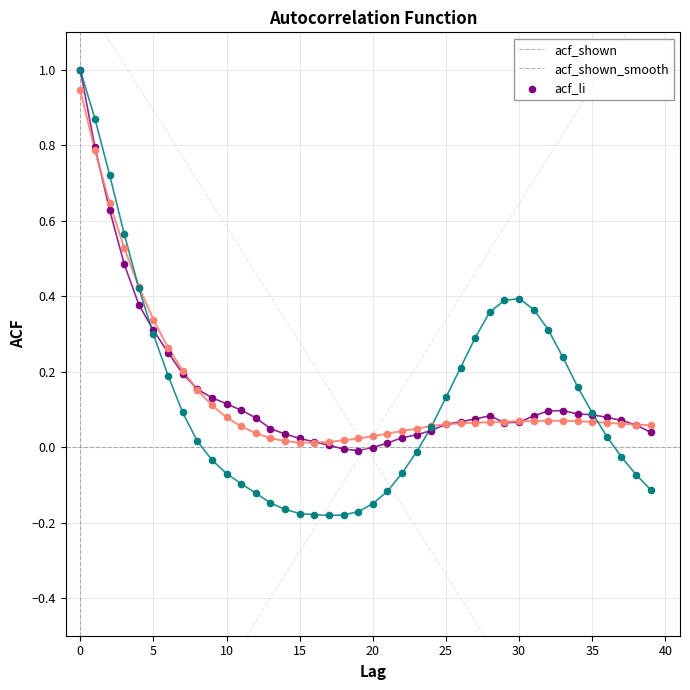

What are all the series names shown in the legend?

acf_shown, acf_shown_smooth, acf_li